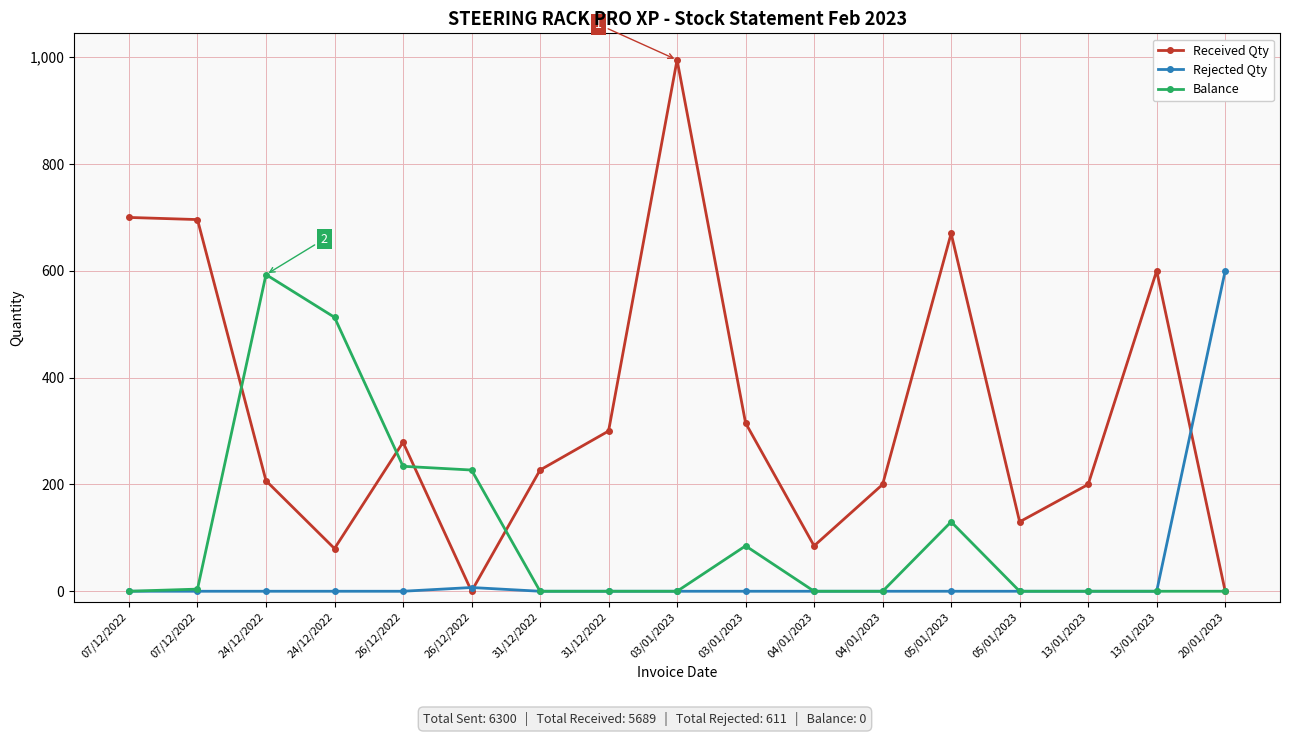

What is the label of the 5th point from the right?

05/01/2023